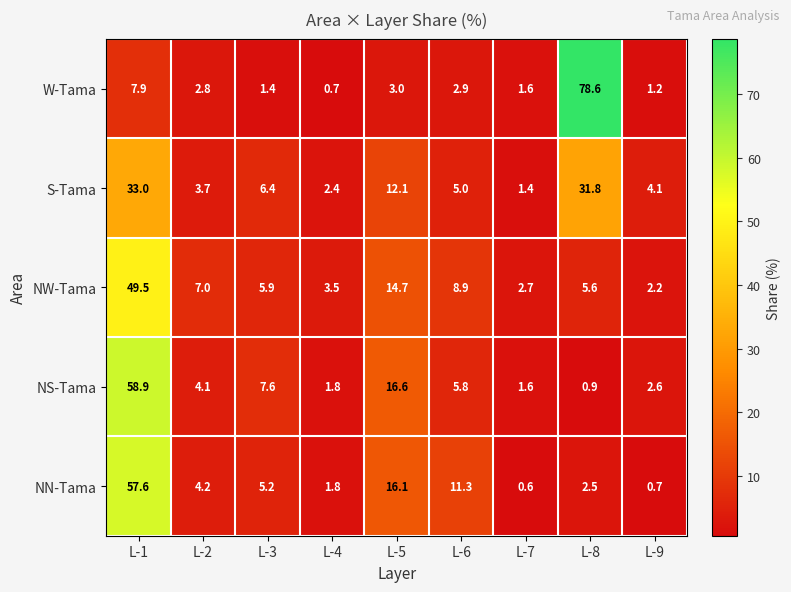

Where is NW-Tama nearest to the value 25?

L-5